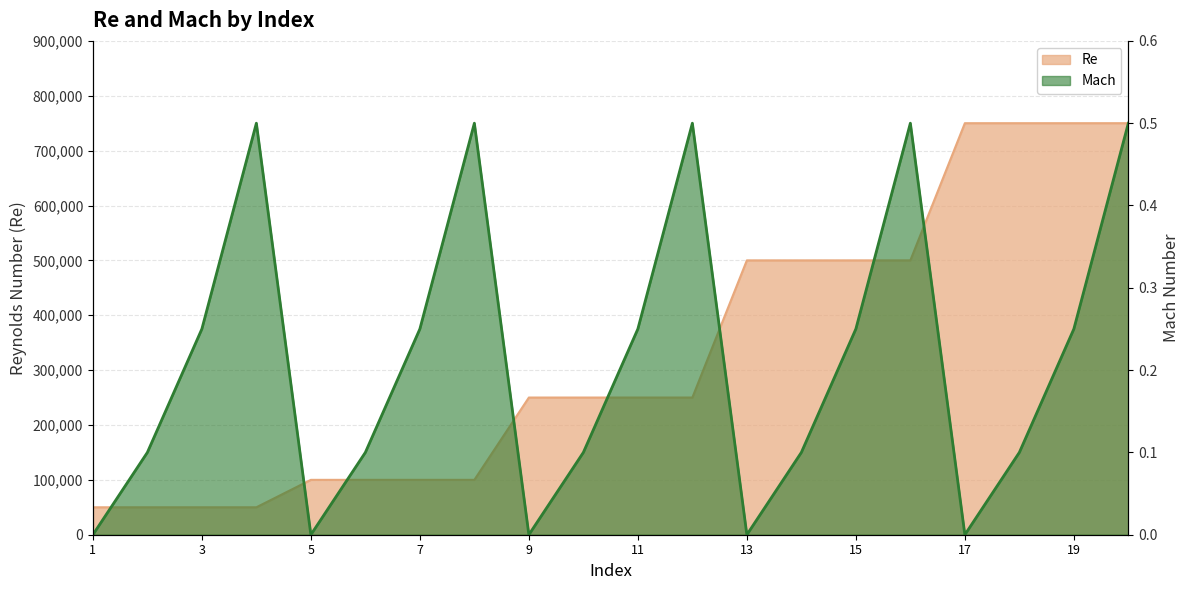

True or false: Re and Mach cross at least once.

False